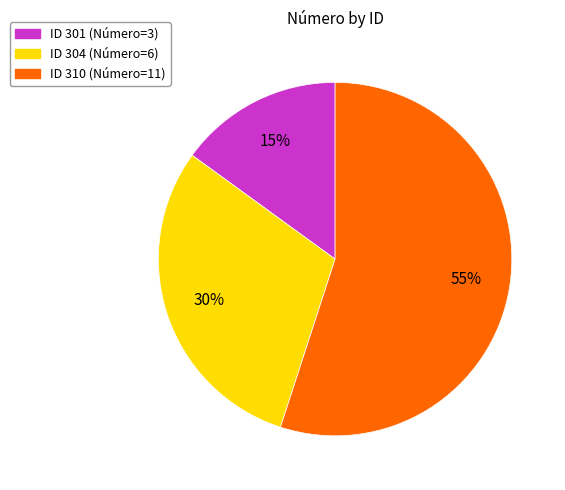

Is there a majority slice in this chart?

Yes